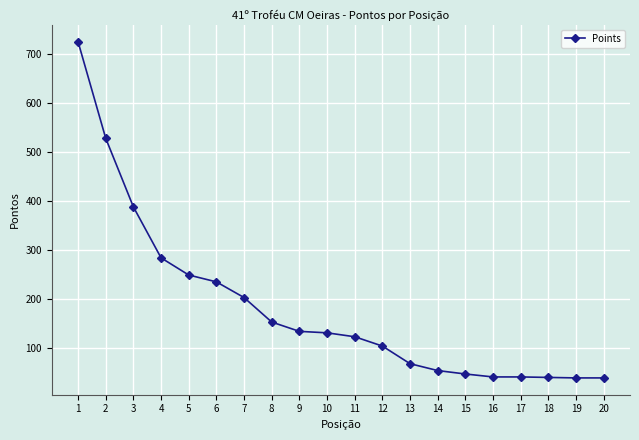

Between 14 and 5, which is larger?

5